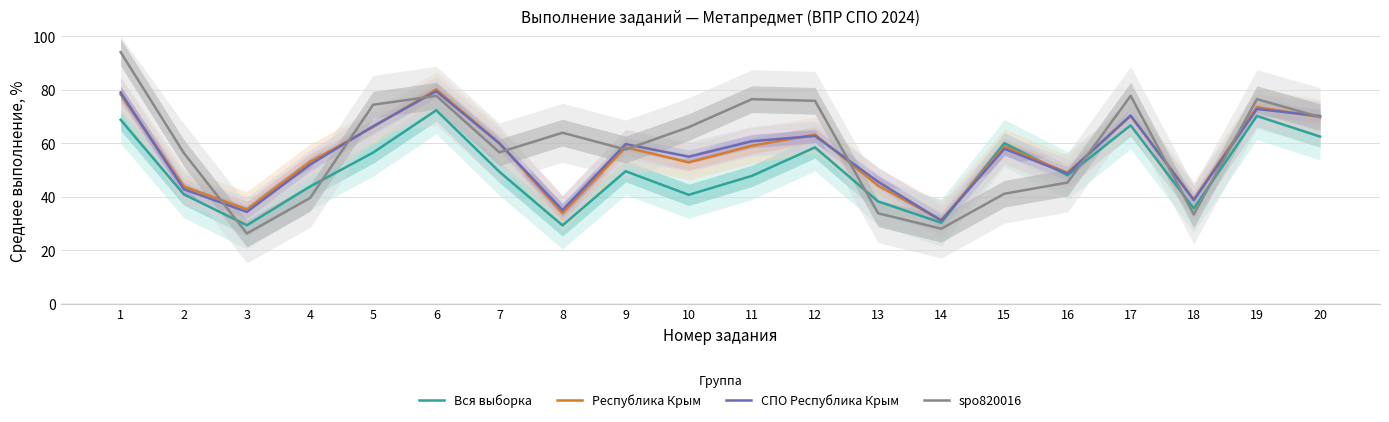

What is the difference between the maximum and minimum values in the Вся выборка series?

43.0